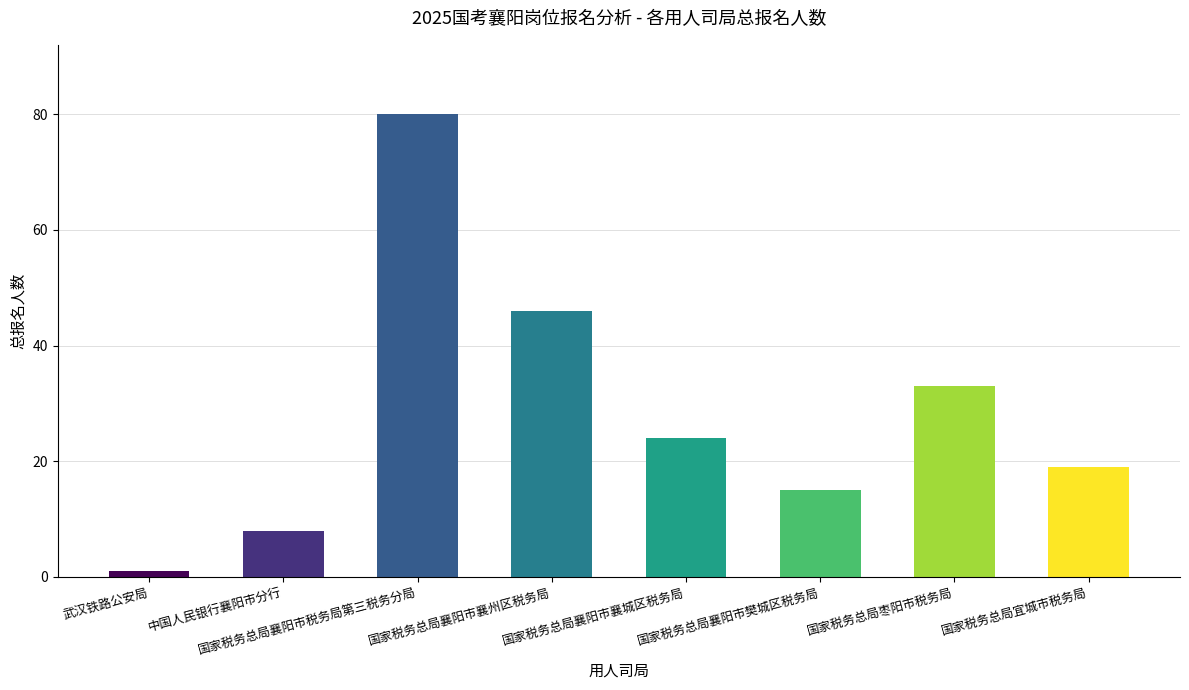

What is the difference between the maximum and second lowest values?

72